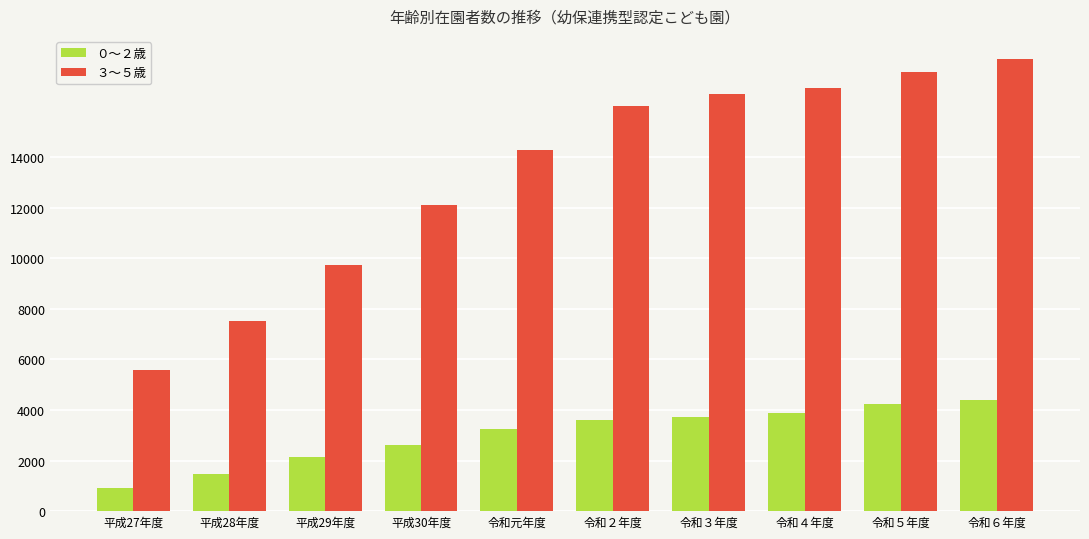

True or false: ０〜２歳 has a value of 504 at 平成29年度.

False